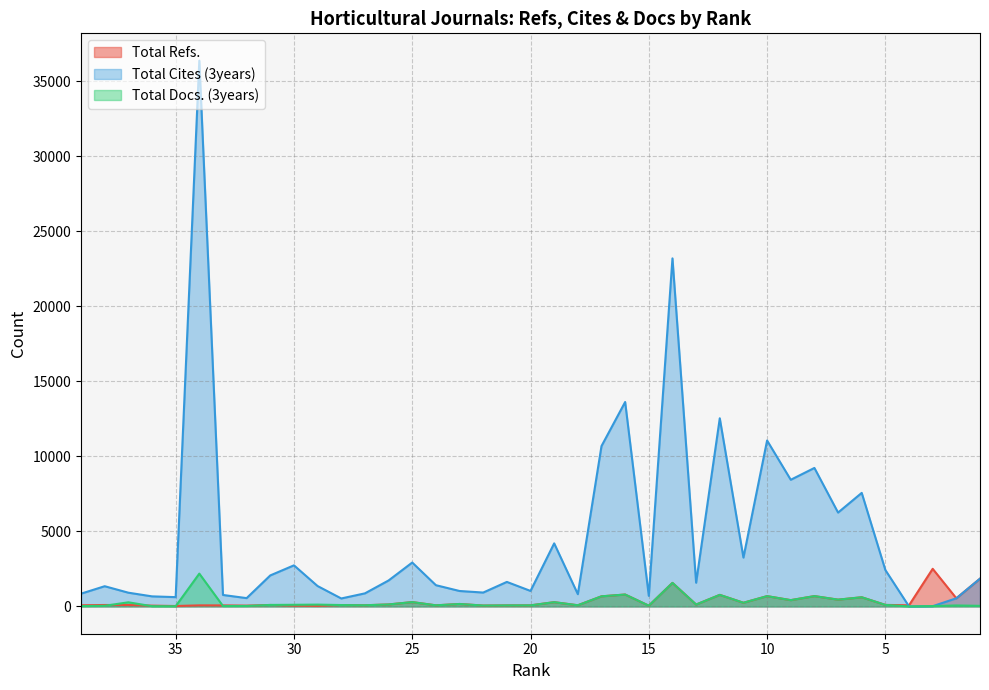

What is the value of the Total Refs. point at the 22nd from the left?

78